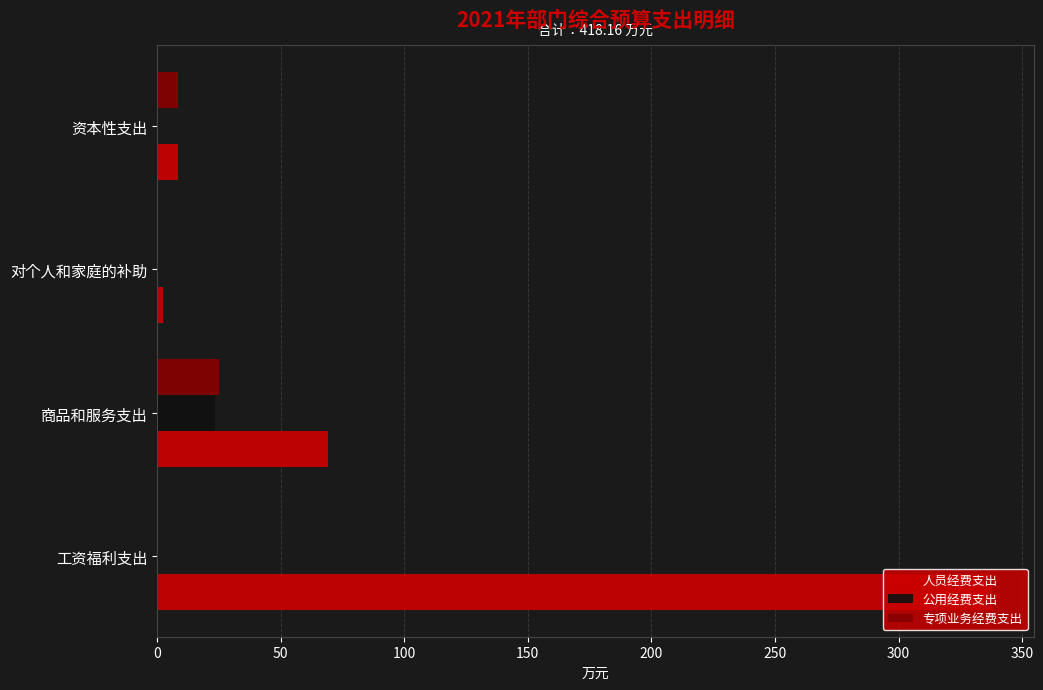

Which series has the largest total across all categories?

人员经费支出